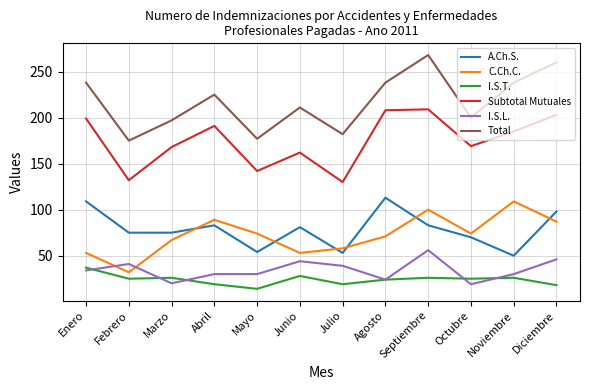

At Julio, list the series in order from smallest to largest.

I.S.T., I.S.L., A.Ch.S., C.Ch.C., Subtotal Mutuales, Total